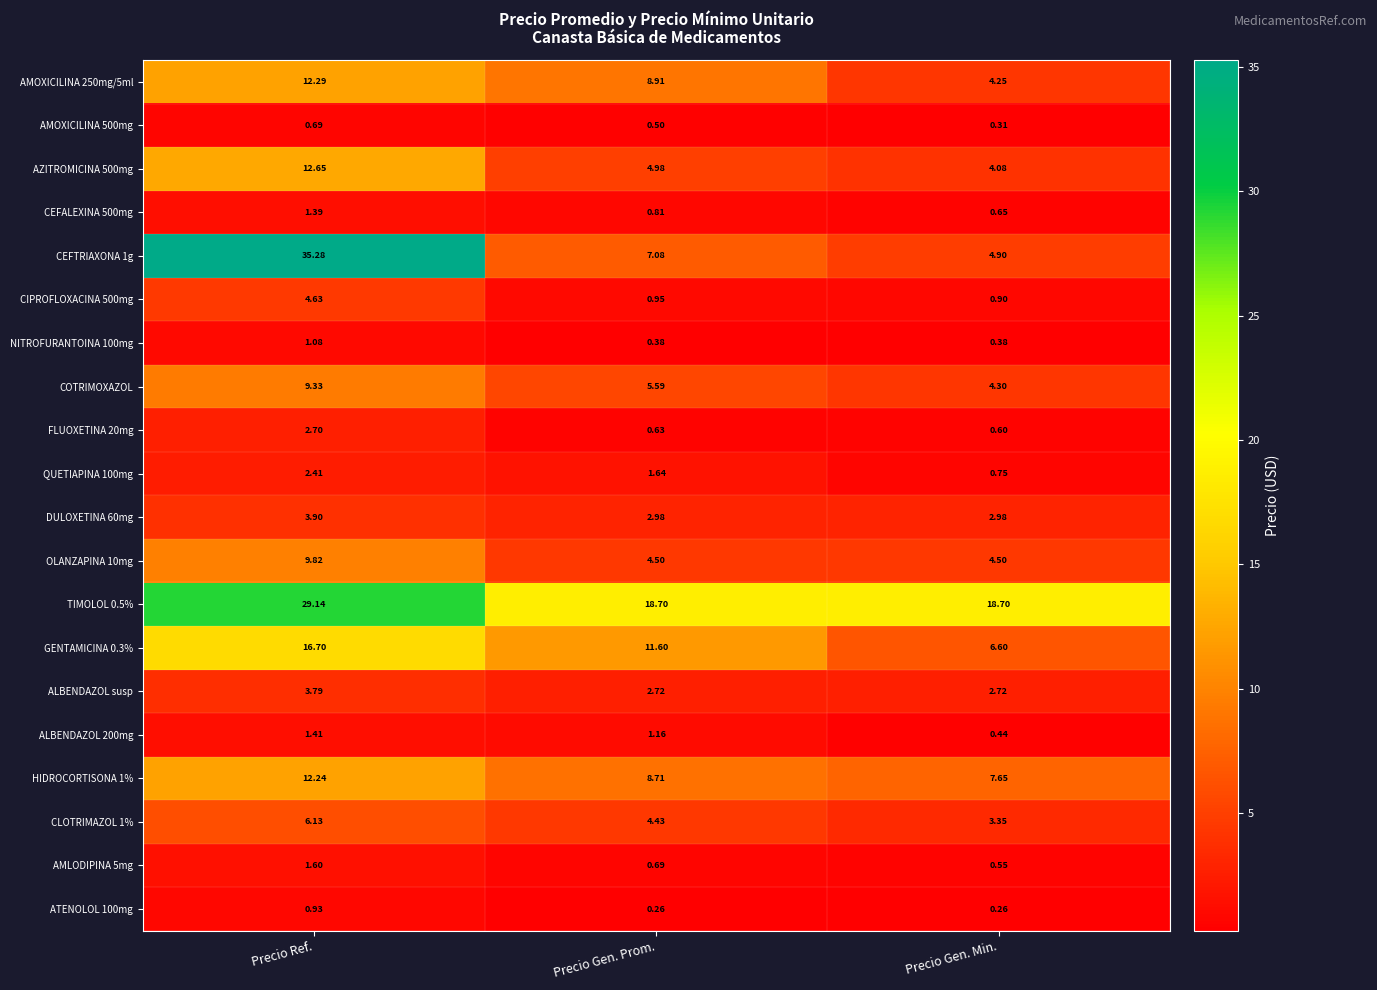

Which series has the largest total across all categories?

TIMOLOL 0.5%